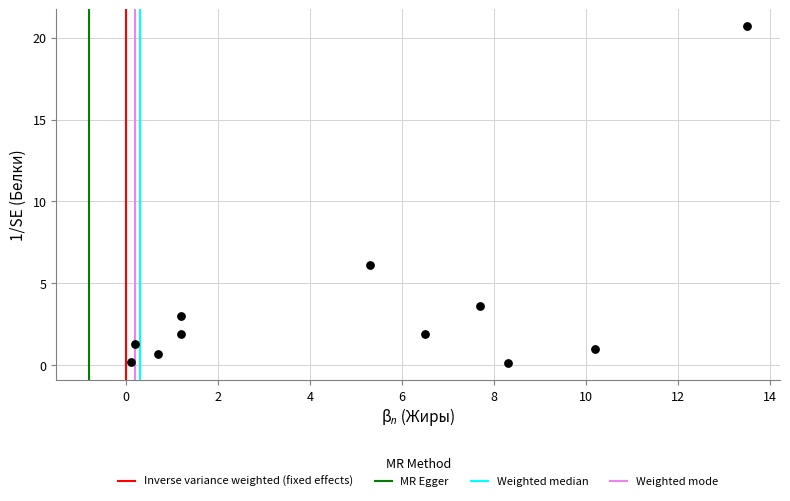

What is the range of Y values (max minus min)?

20.6